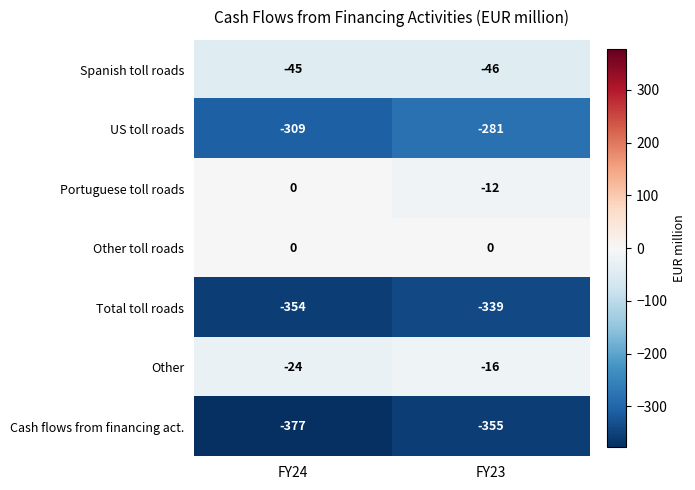

The value of Total toll roads at FY24 is -189. True or false?

False